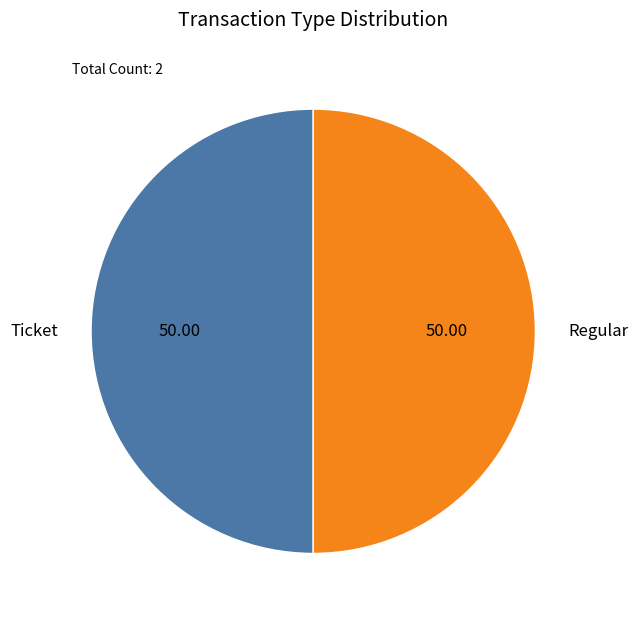

Approximately how many times larger is the value at Regular compared to Ticket?

1.0